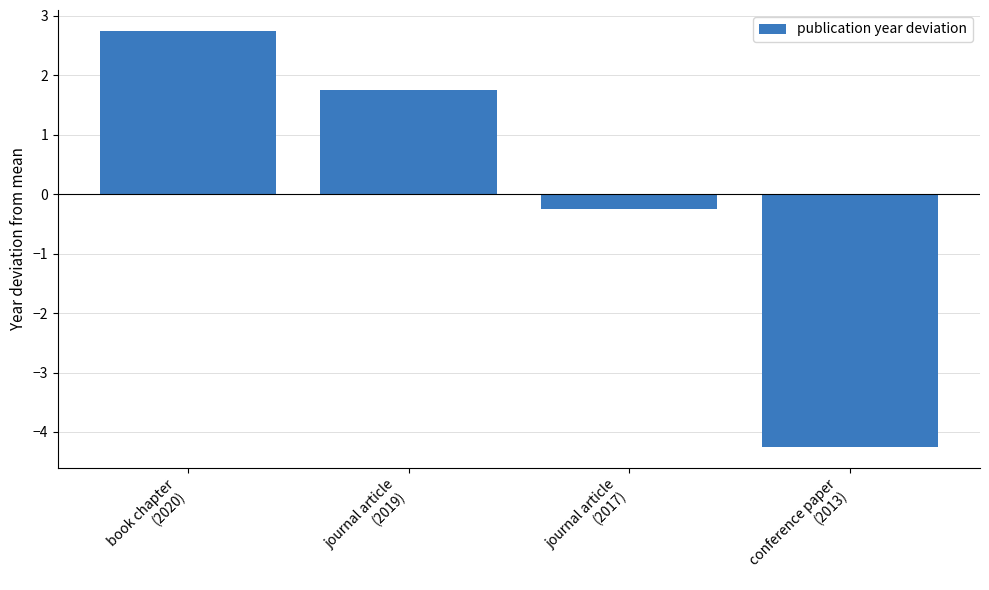

Count the number of values greater than 1.

2